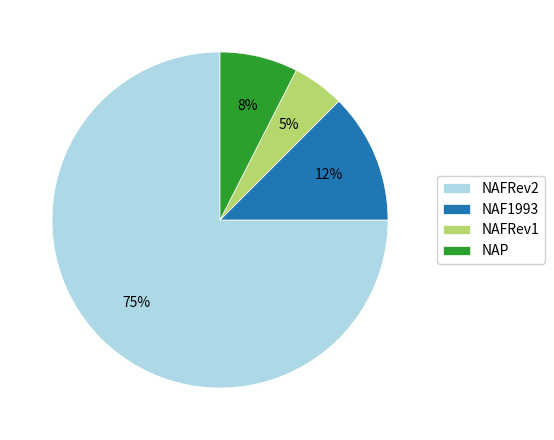

To the nearest percent, what is the average slice percentage?

25%